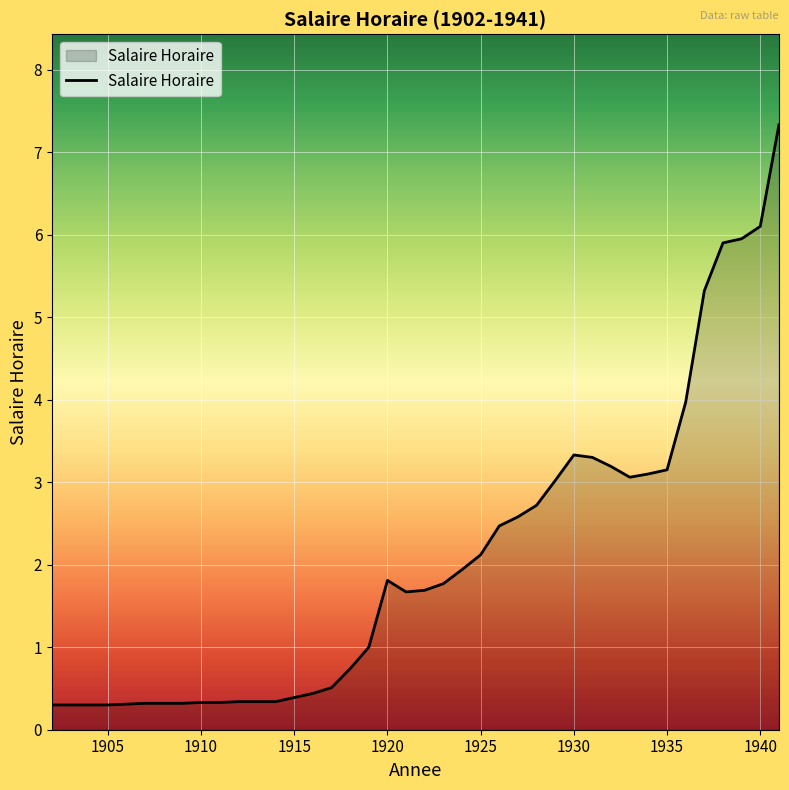

What is the difference between the maximum and minimum values?

7.0